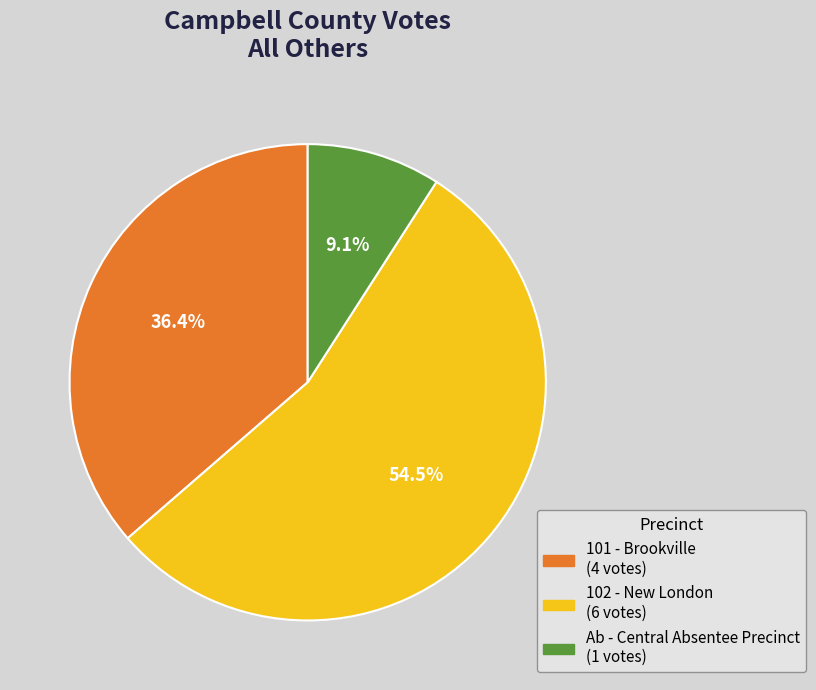

Which category has the biggest portion of the pie?

102 - New London